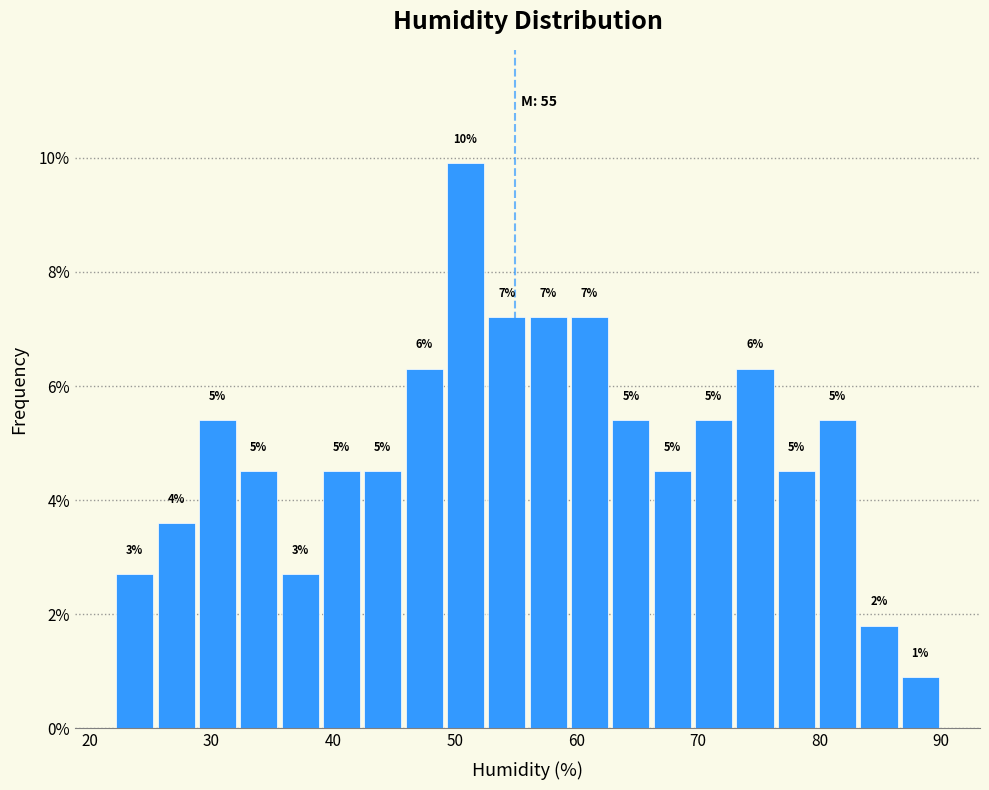

Read against the x-axis, roughly where is the centre of the tallest bar?

51